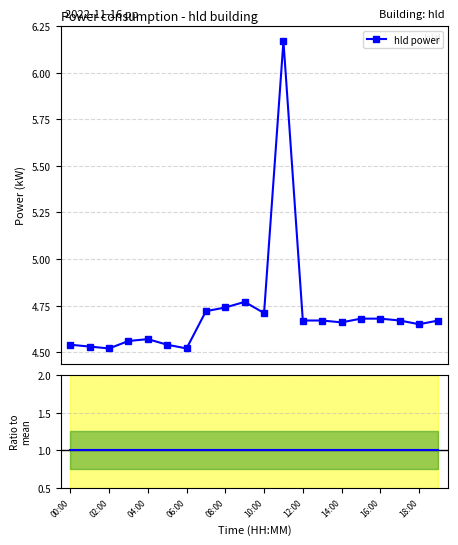

True or false: hld power has more than 0 points higher than both neighbors.

True